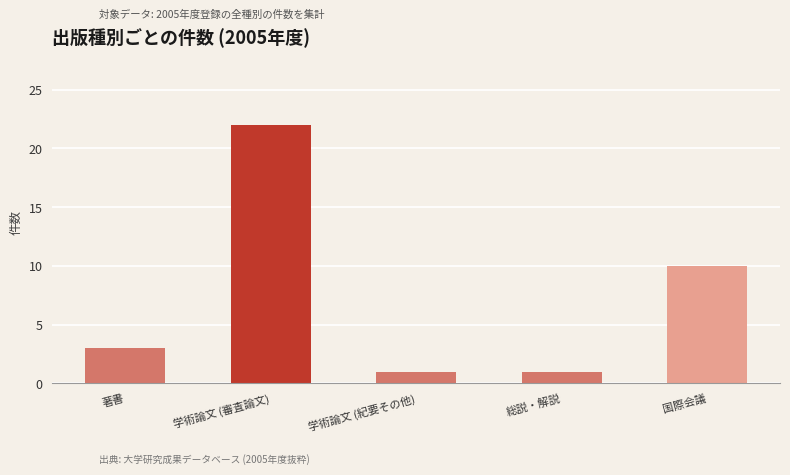

What is the change in value from 著書 to 学術論文 (紀要その他)?

-2